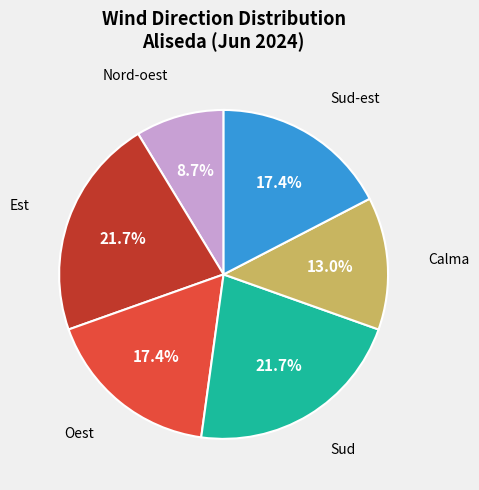

What percentage is the Oest slice, to the nearest percent?

17%